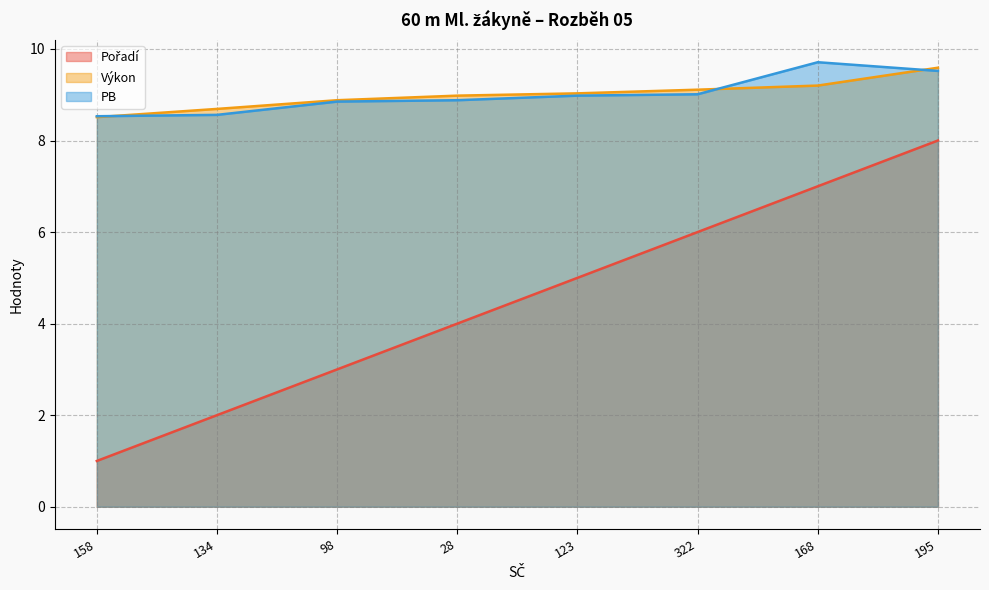

How many lines are shown in the chart?

3